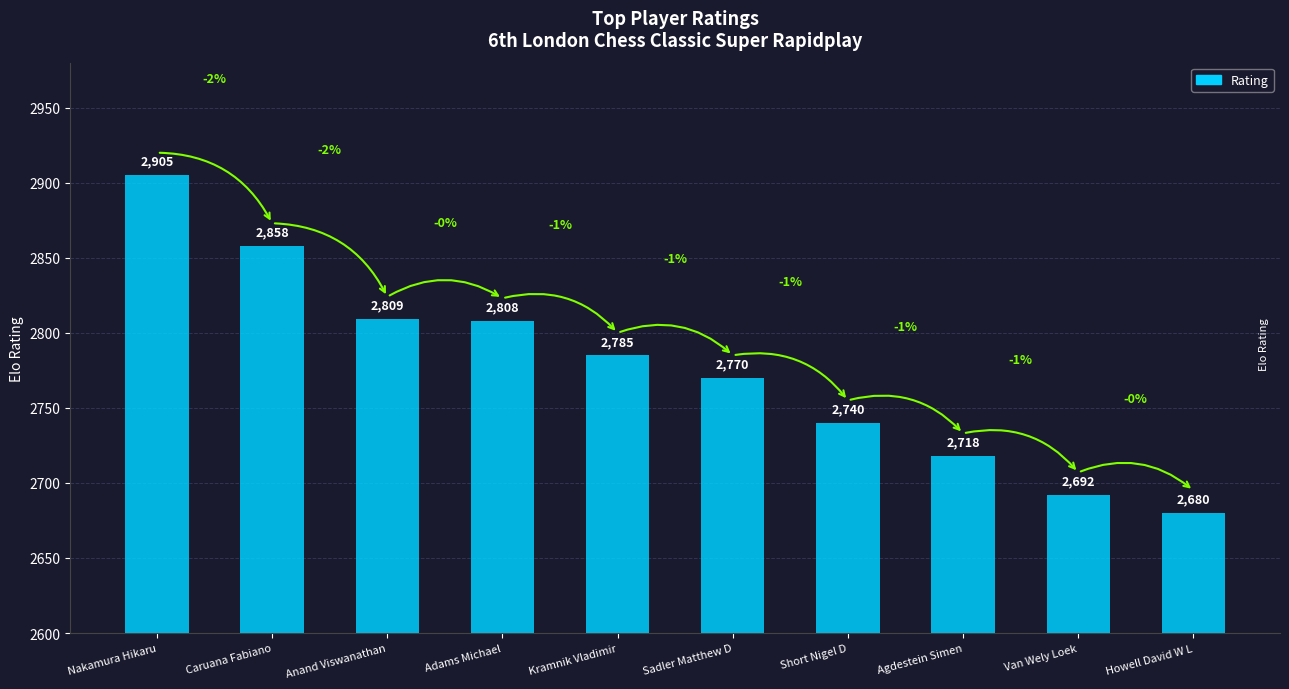

What is the smallest value displayed?

2680